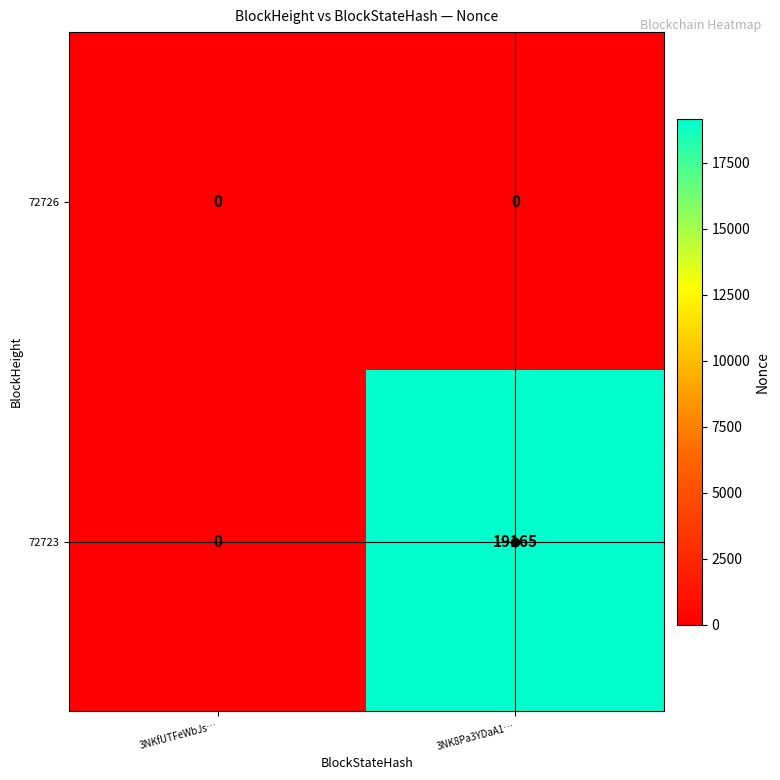

Which series has the largest range (max minus min)?

72723